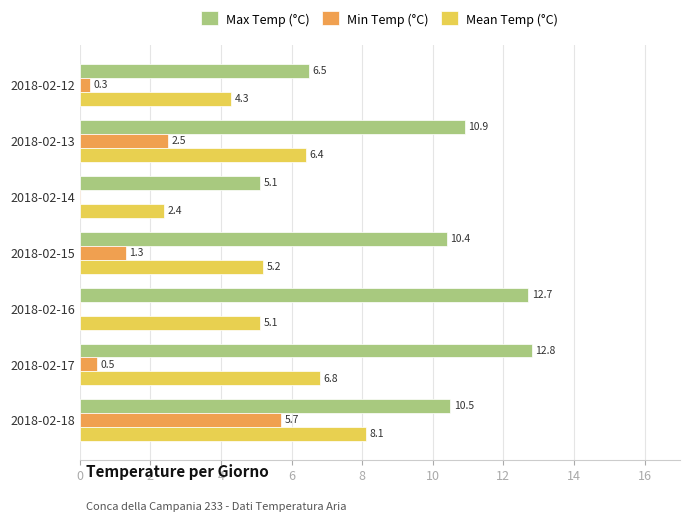

How many groups of bars are there?

7